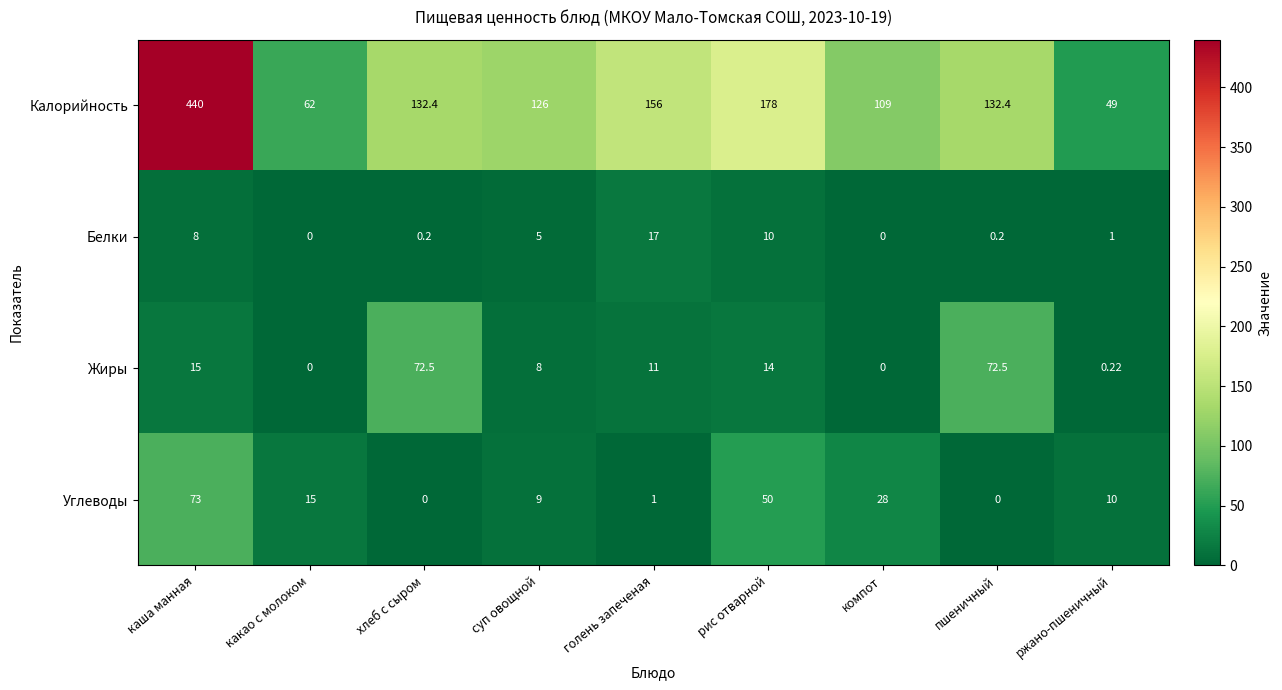

What is the difference between the highest and lowest values at суп овощной?

121.0